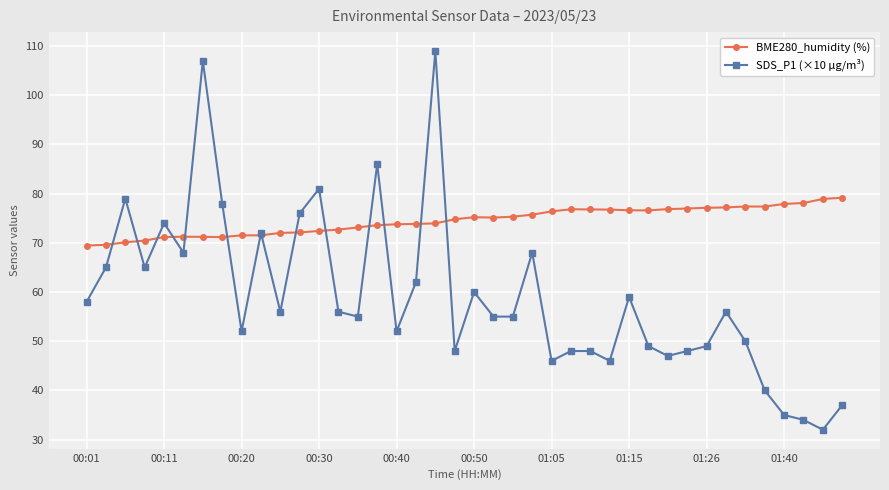

What is the minimum value for SDS_P1 (×10 µg/m³)?

32.0